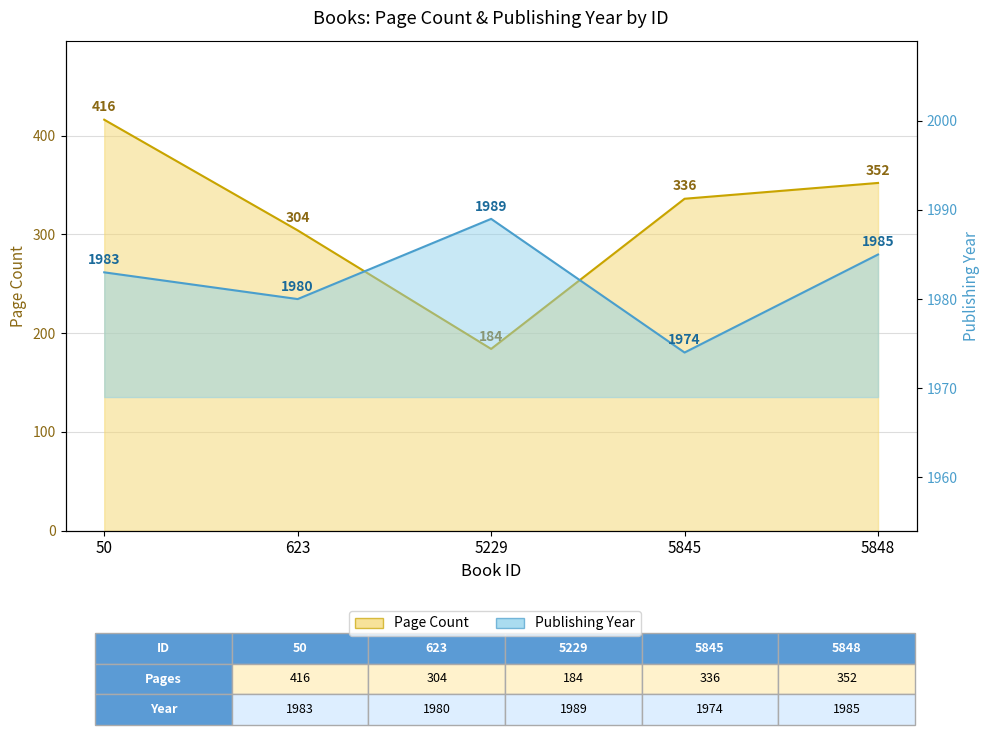

True or false: pageCount and publishingYear cross at least once.

False